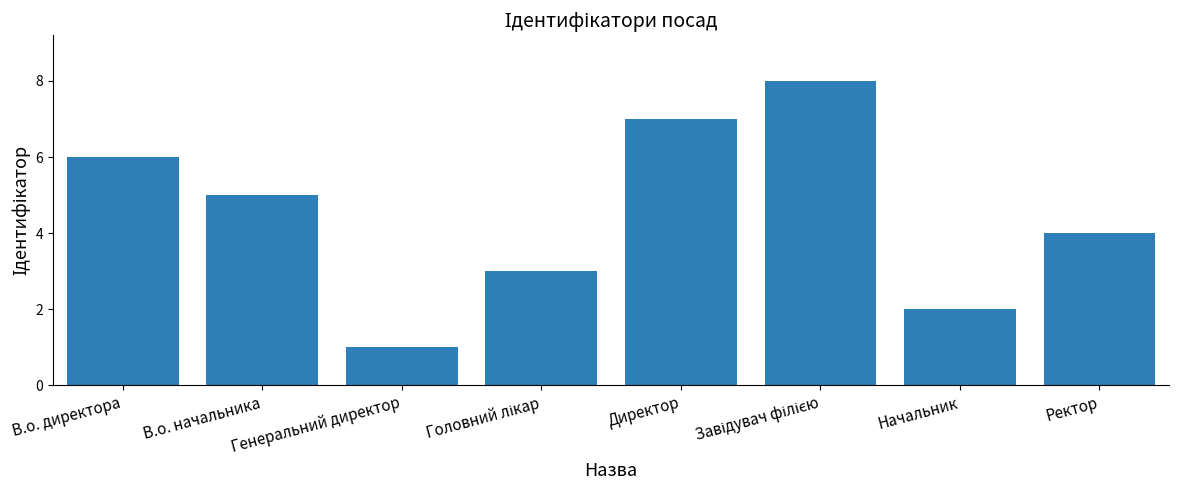

What is the difference between the maximum and minimum values?

7